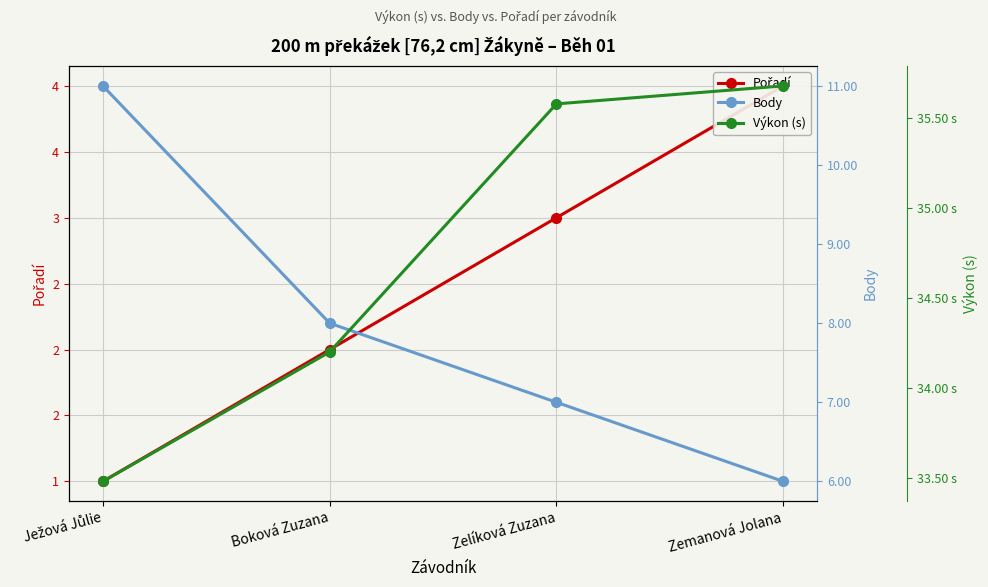

Reading right to left, transcribe all the data shown in this chart.

Pořadí: Zemanová Jolana=4.0	Zelíková Zuzana=3.0	Boková Zuzana=2.0	Ježová Jůlie=1.0
Body: Zemanová Jolana=6.0	Zelíková Zuzana=7.0	Boková Zuzana=8.0	Ježová Jůlie=11.0
Výkon (s): Zemanová Jolana=35.7	Zelíková Zuzana=35.6	Boková Zuzana=34.2	Ježová Jůlie=33.5